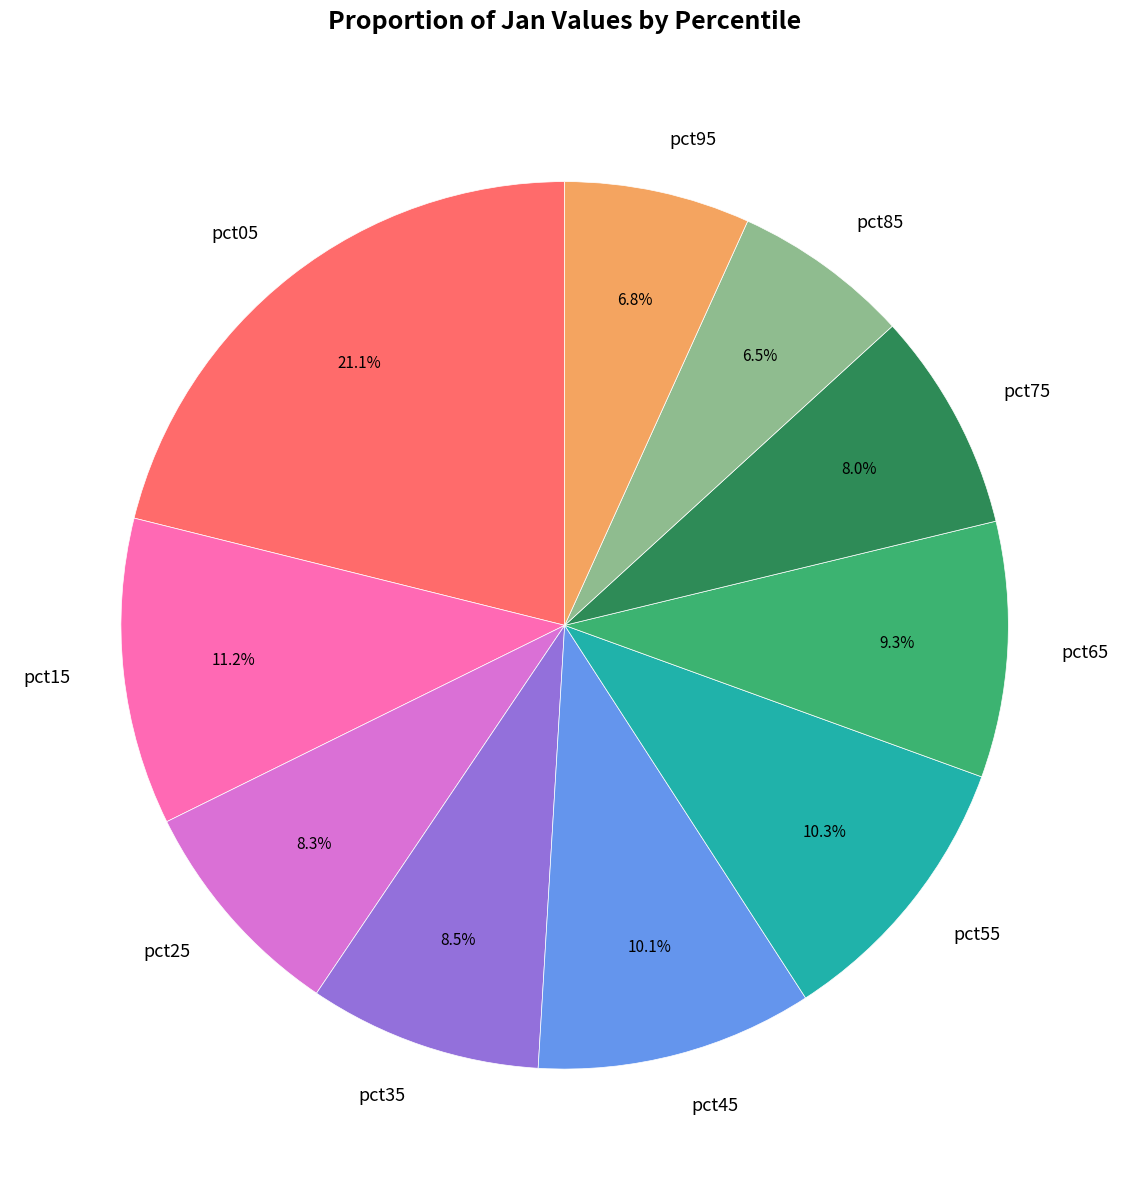

To the nearest percent, what is the average slice percentage?

10%